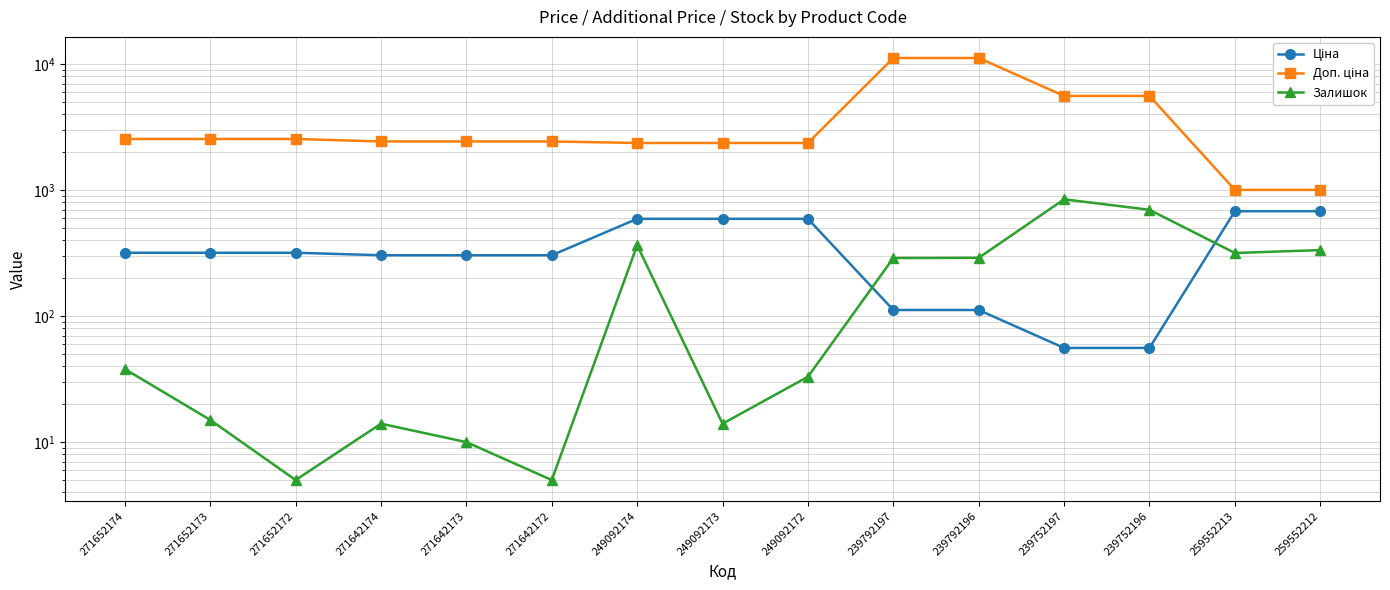

Is this an area chart (filled region under the line)?

No